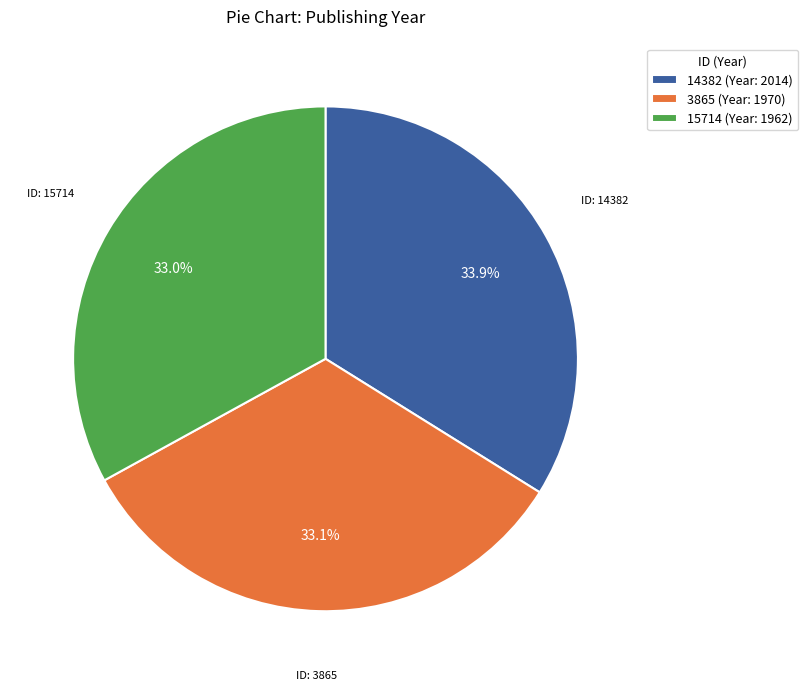

Does any single category account for the majority?

No